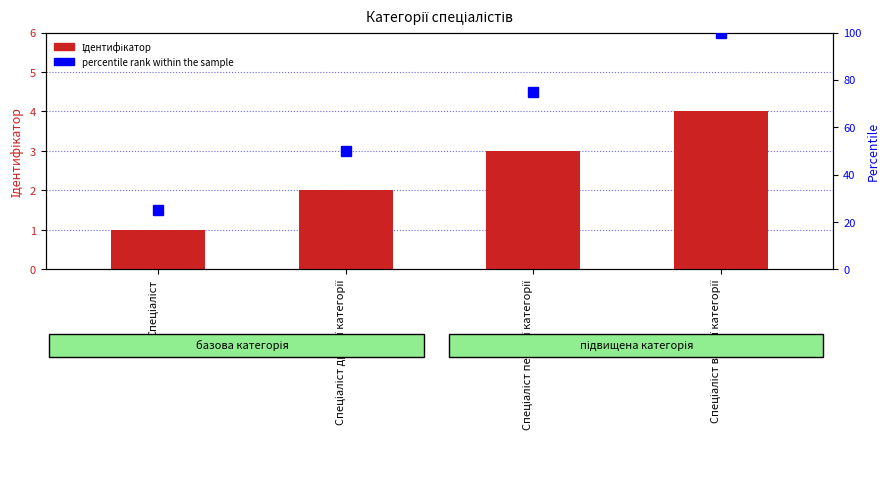

At which label does percentile rank within the sample first exceed 75?

Спеціаліст вищої категорії